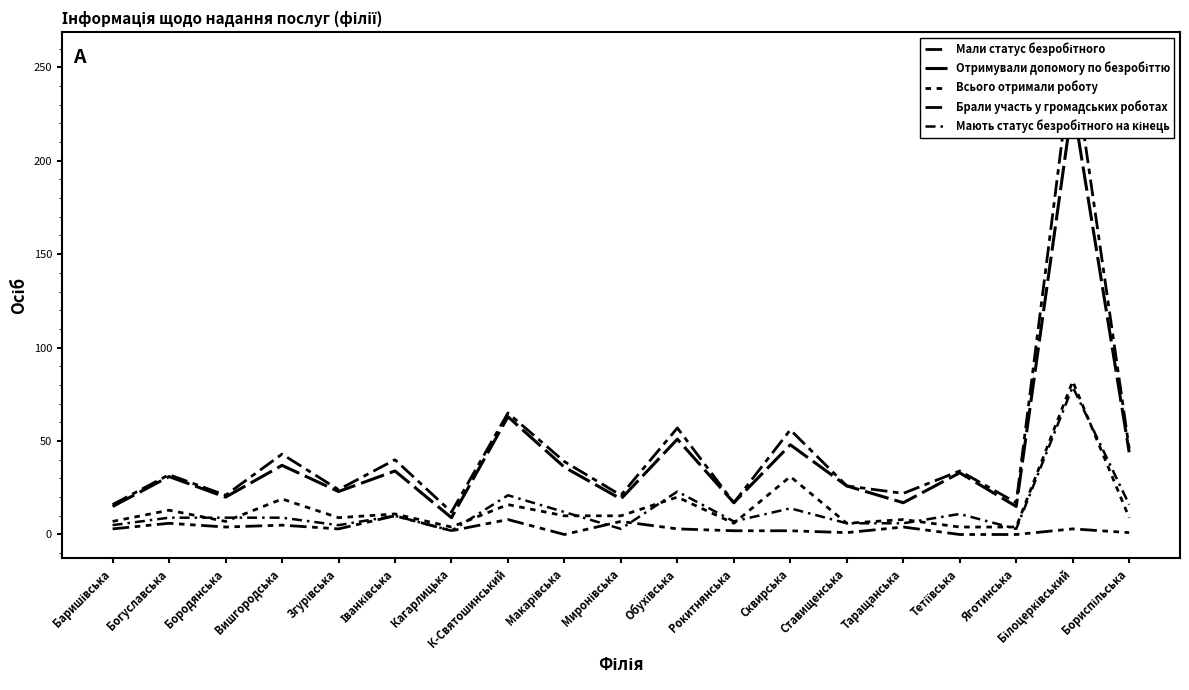

How many categories are shown in the chart?

19